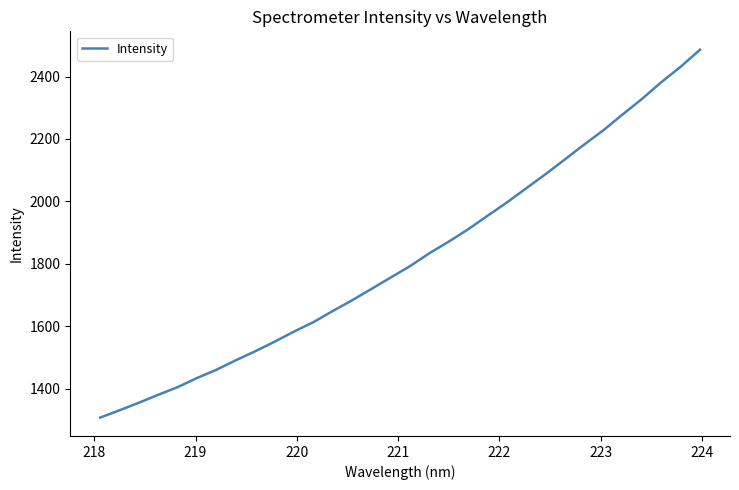

How many values exceed 1792?

16